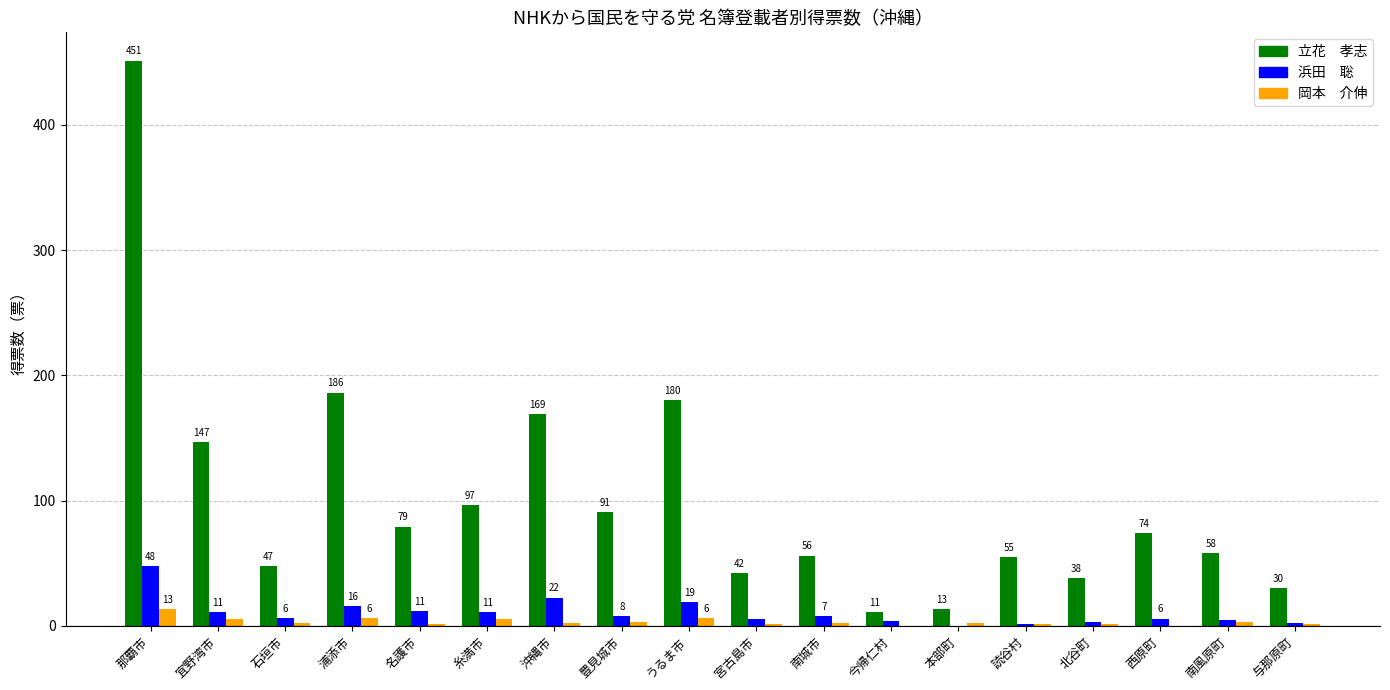

At which category is the sum across all series the highest?

那覇市